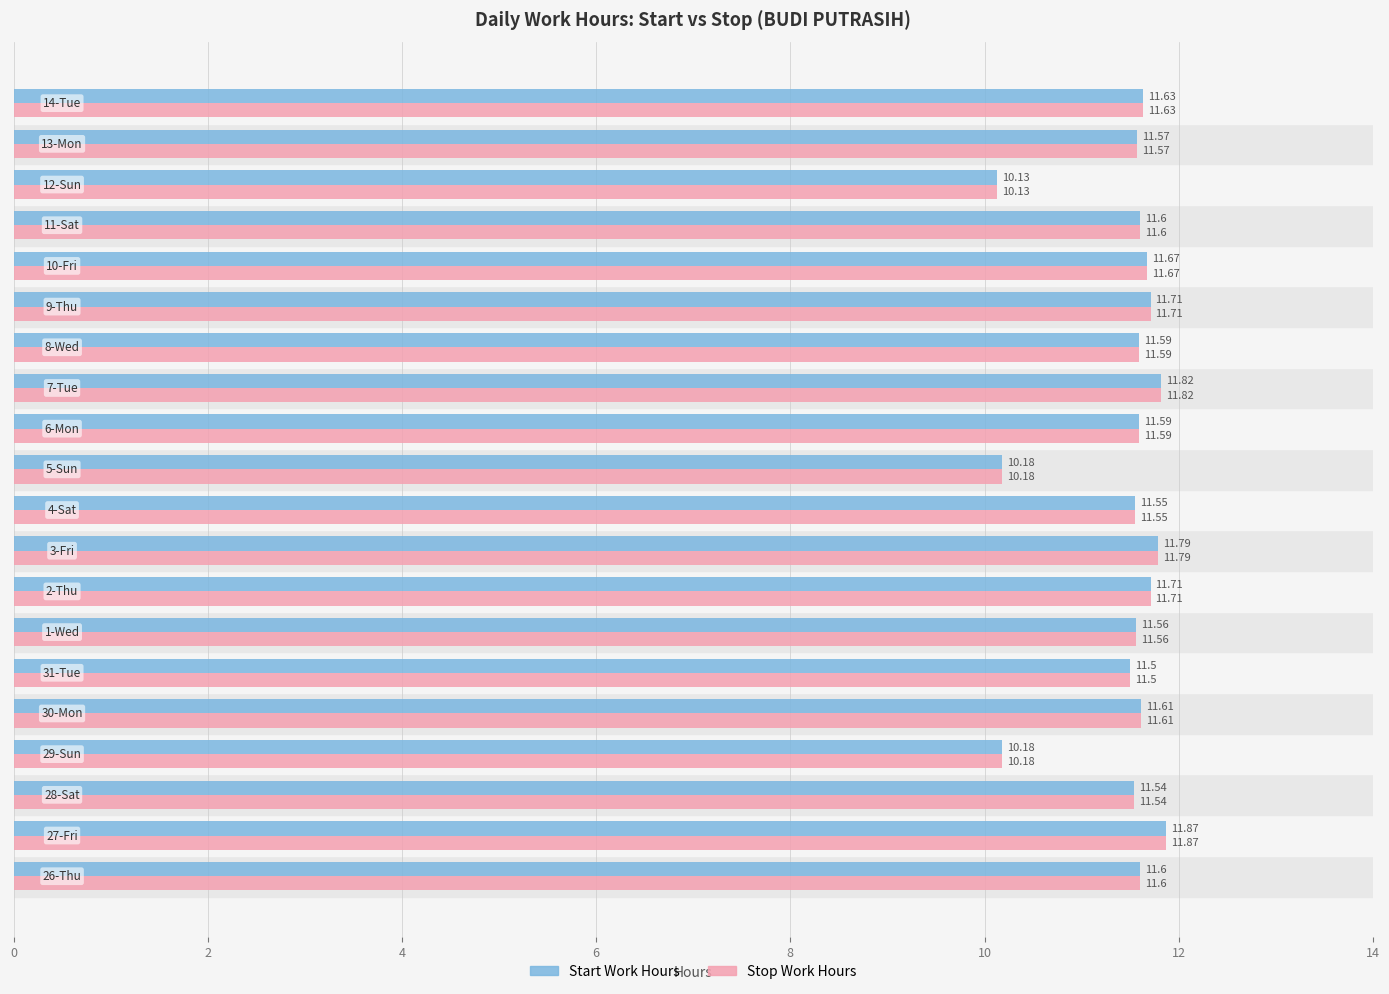

What is the difference between the second highest and minimum values in the Start Work Hours series?

1.7